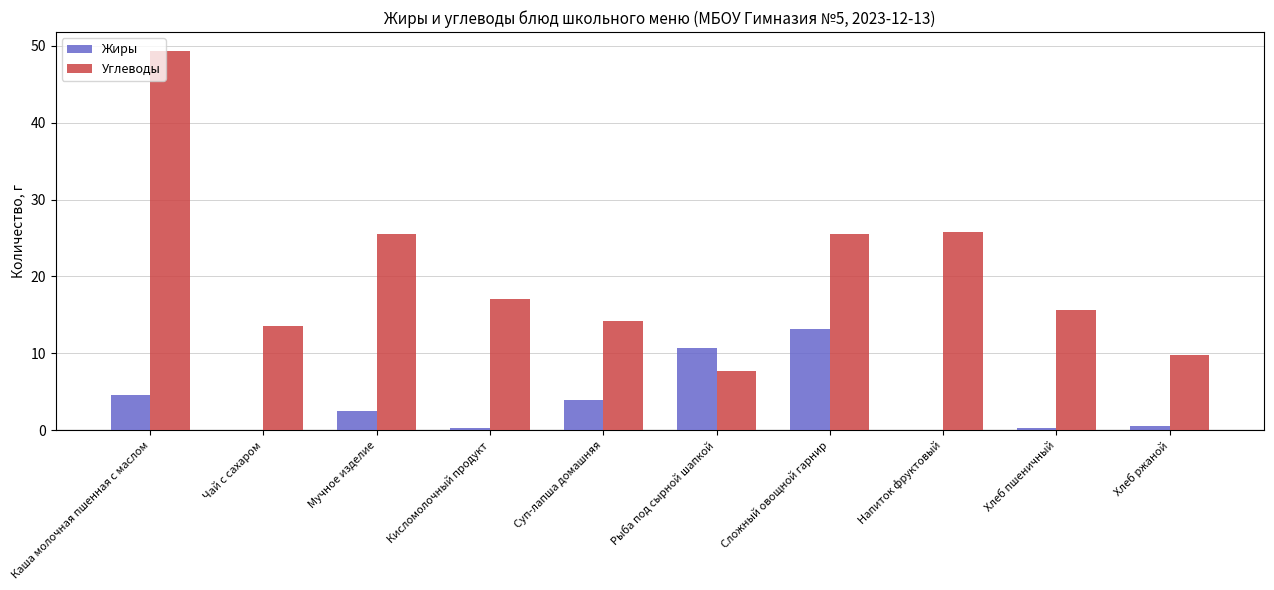

The value of Углеводы at Хлеб ржаной is 9.8. True or false?

True